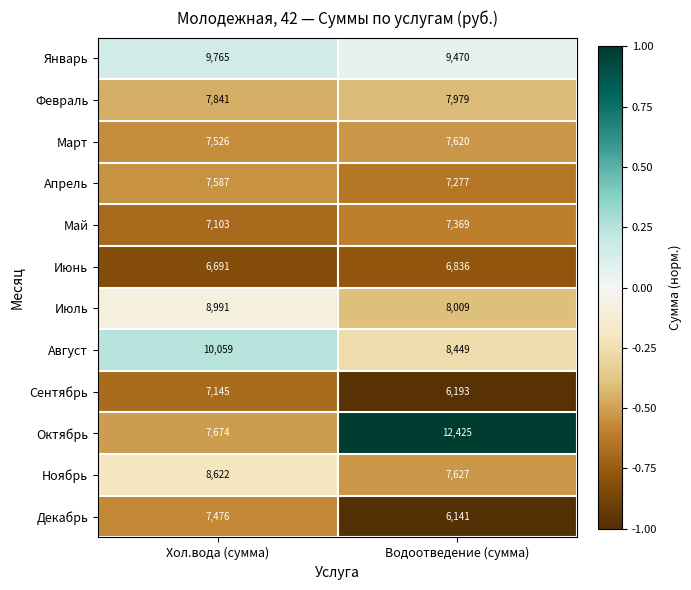

At Водоотведение (сумма), list the series in order from largest to smallest.

Октябрь, Январь, Август, Июль, Февраль, Ноябрь, Март, Май, Апрель, Июнь, Сентябрь, Декабрь